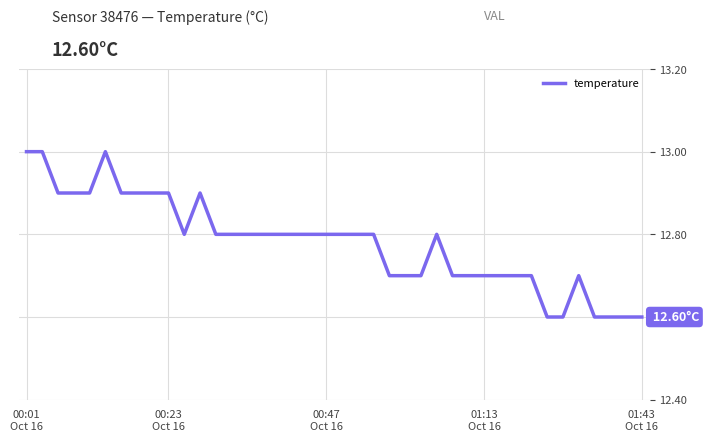

What is the difference between the maximum and minimum values?

0.4